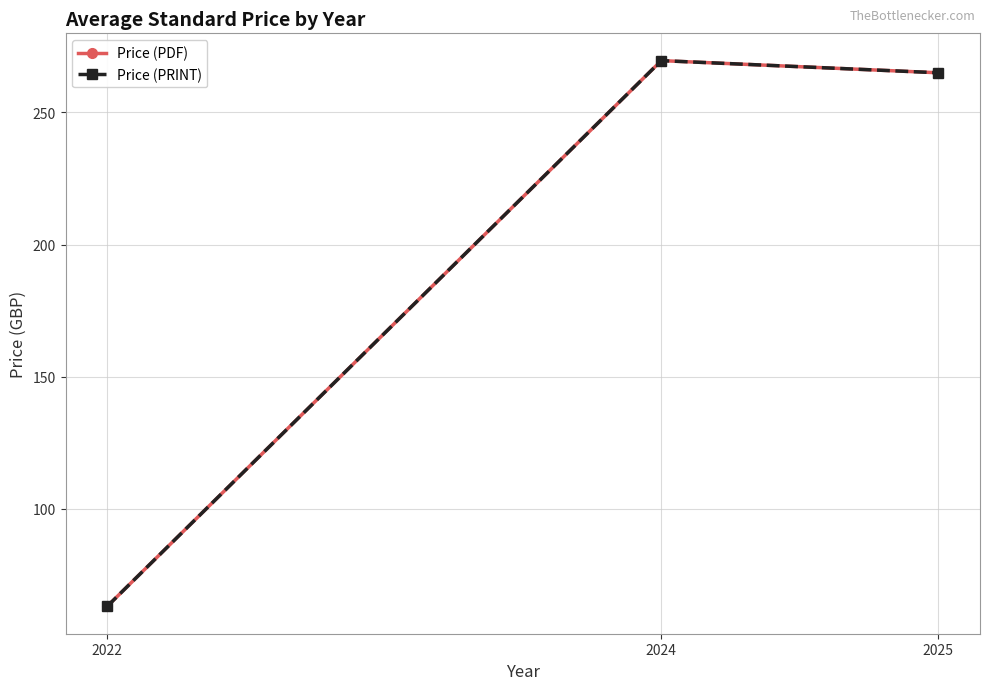

Reading right to left, what are all the values shown in this chart?

Price (PDF): 2025=265.0	2024=269.6	2022=63.1
Price (PRINT): 2025=265.0	2024=269.6	2022=63.1